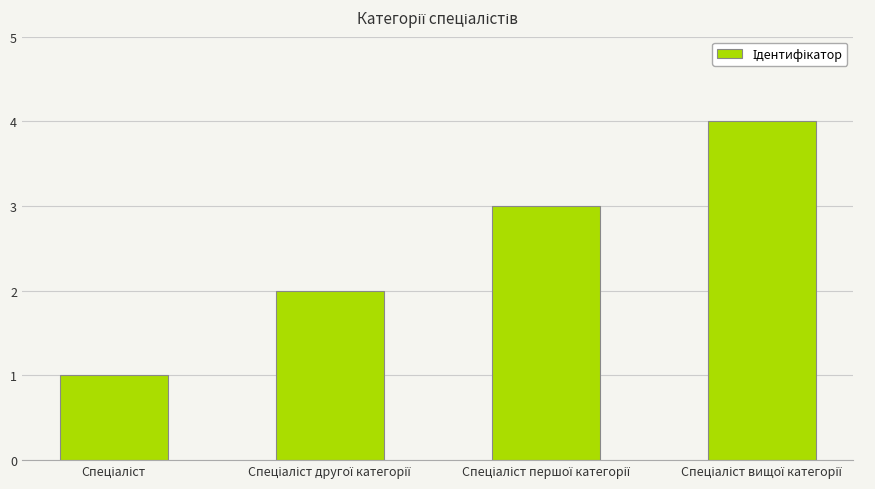

What is the maximum value shown in the chart?

4